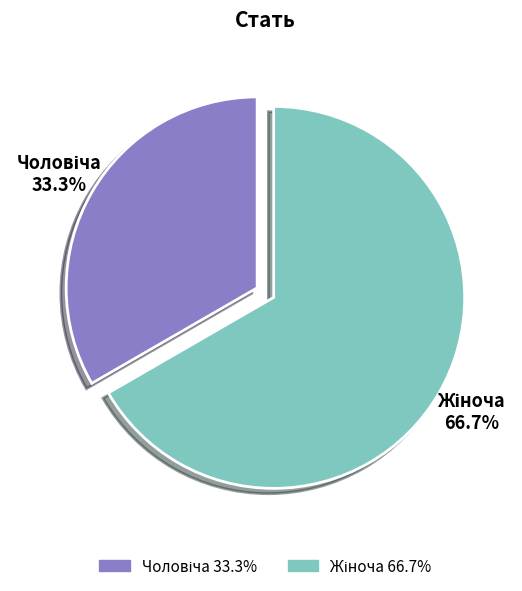

How many segments does this pie chart have?

2